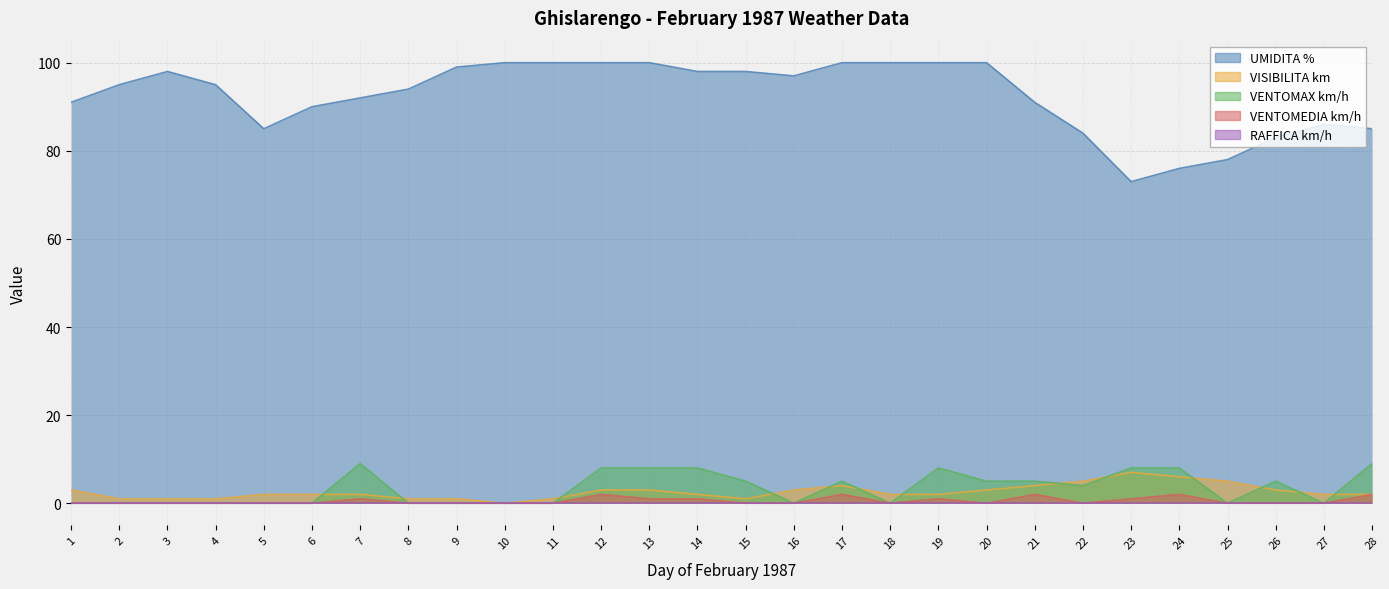

List the labels in order of VISIBILITA km value, largest first.

23, 24, 22, 25, 17, 21, 1, 12, 13, 16, 20, 26, 5, 6, 7, 14, 18, 19, 27, 28, 2, 3, 4, 8, 9, 11, 15, 10